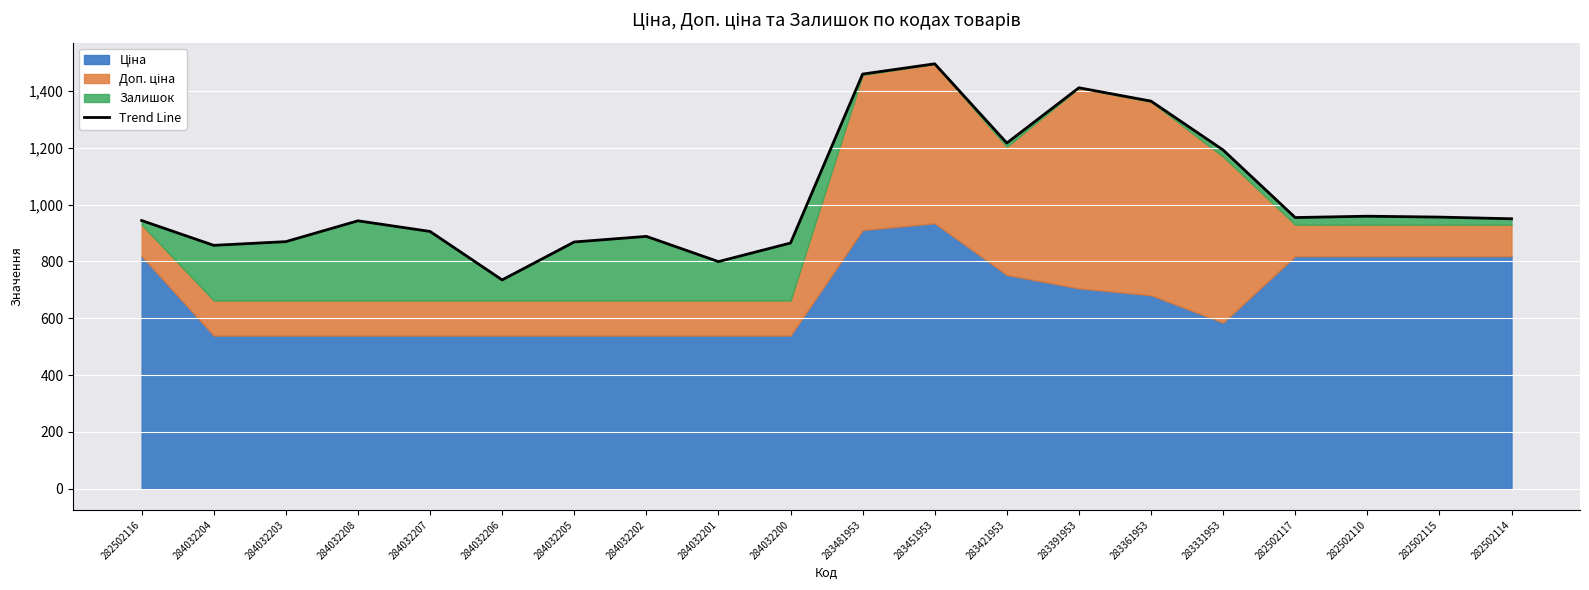

What is the sum of all values?

20632.2